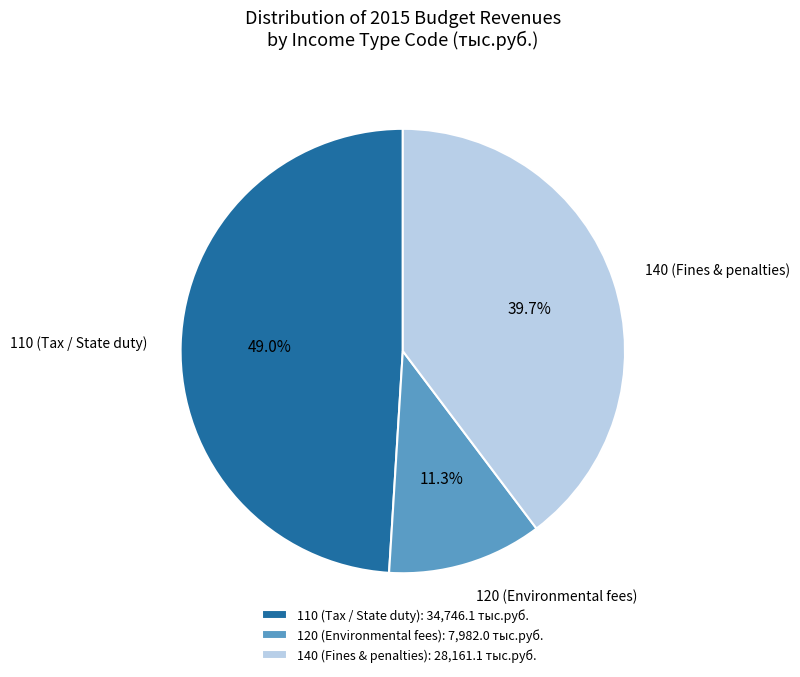

Does any single category account for the majority?

No